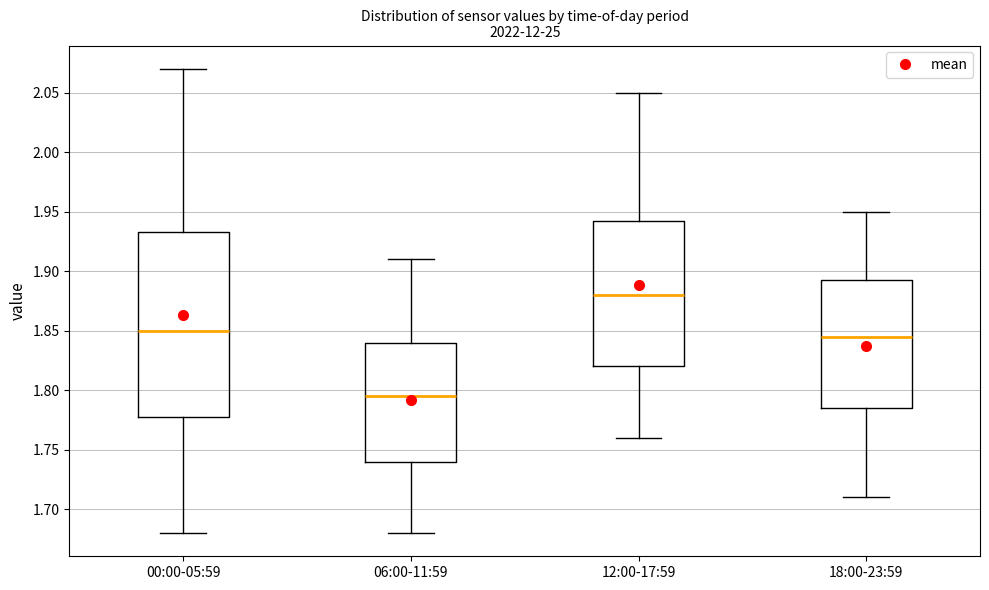

Which box's median line is the highest?

12:00-17:59